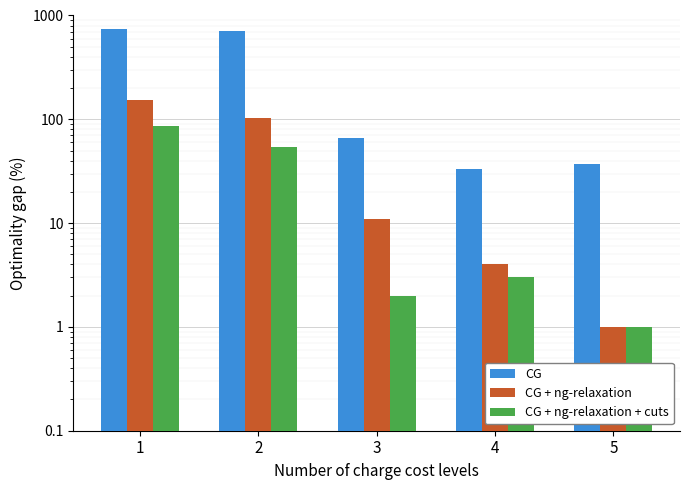

Is the value of CG at 3 greater than the value of CG + ng-relaxation + cuts at 3?

Yes